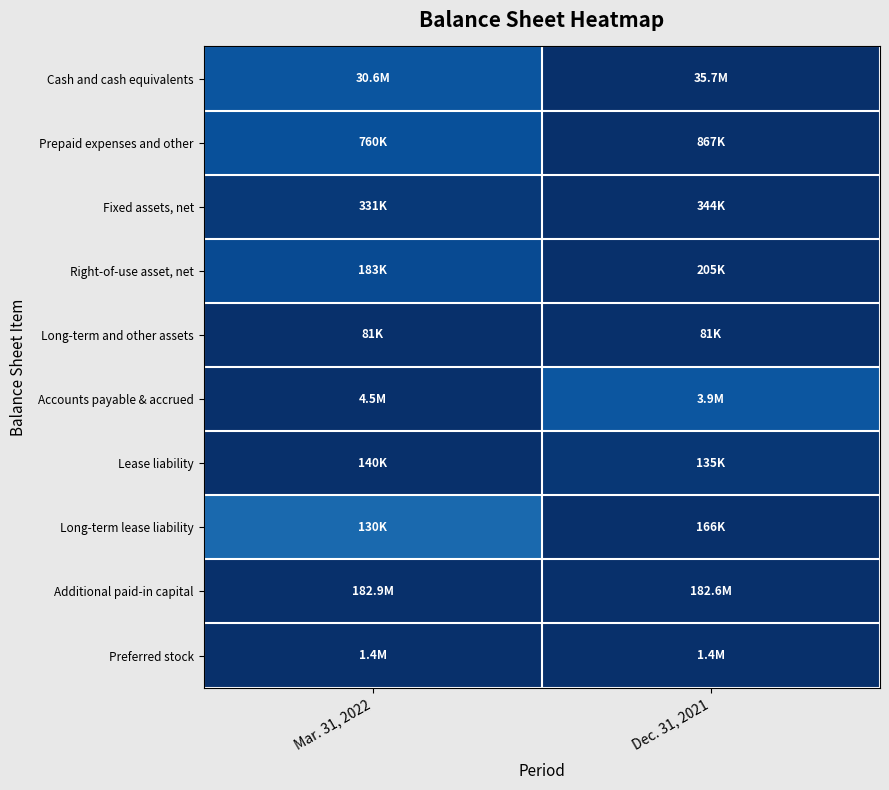

Reading right to left, extract all data points from this chart.

Cash and cash equivalents: Dec. 31, 2021=1.0	Mar. 31, 2022=0.9
Prepaid expenses and other: Dec. 31, 2021=1.0	Mar. 31, 2022=0.9
Fixed assets, net: Dec. 31, 2021=1.0	Mar. 31, 2022=1.0
Right-of-use asset, net: Dec. 31, 2021=1.0	Mar. 31, 2022=0.9
Long-term and other assets: Dec. 31, 2021=1.0	Mar. 31, 2022=1.0
Accounts payable & accrued: Dec. 31, 2021=0.9	Mar. 31, 2022=1.0
Lease liability: Dec. 31, 2021=1.0	Mar. 31, 2022=1.0
Long-term lease liability: Dec. 31, 2021=1.0	Mar. 31, 2022=0.8
Additional paid-in capital: Dec. 31, 2021=1.0	Mar. 31, 2022=1.0
Preferred stock: Dec. 31, 2021=1.0	Mar. 31, 2022=1.0